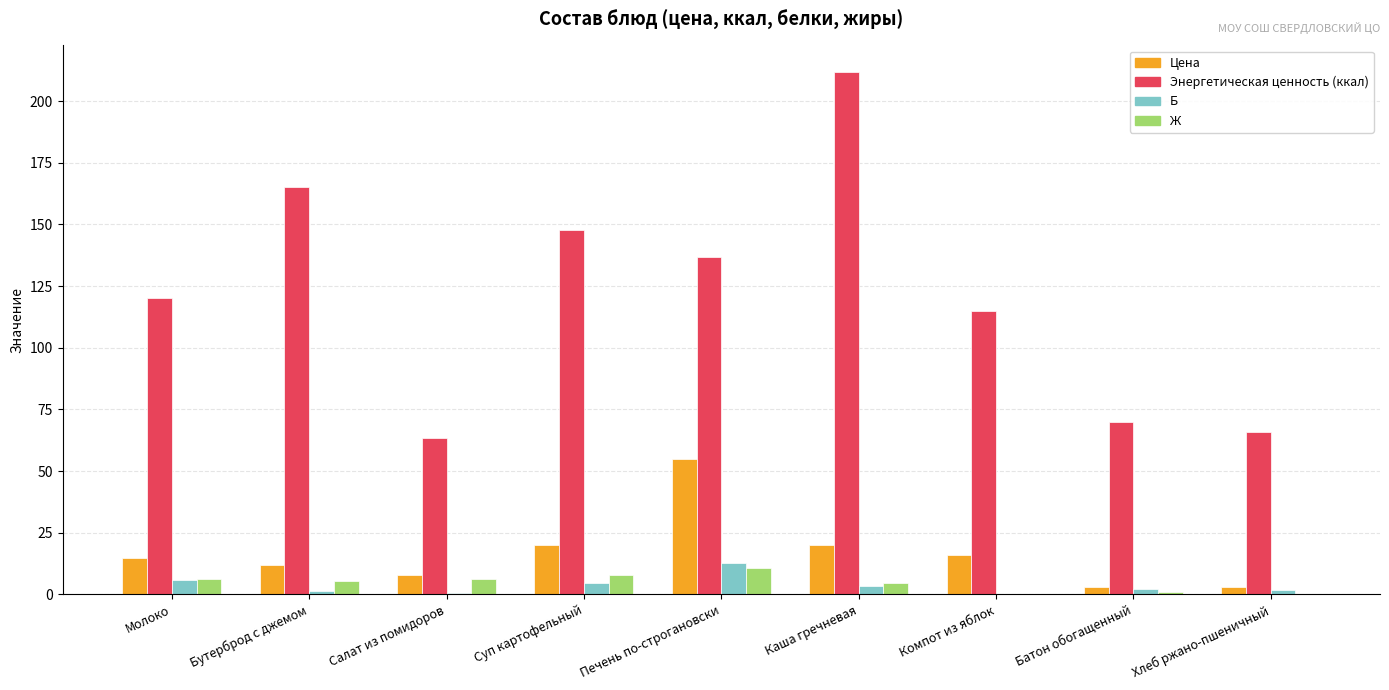

Which series changed the most between Печень по-строгановски and Батон обогащенный?

Энергетическая ценность (ккал)